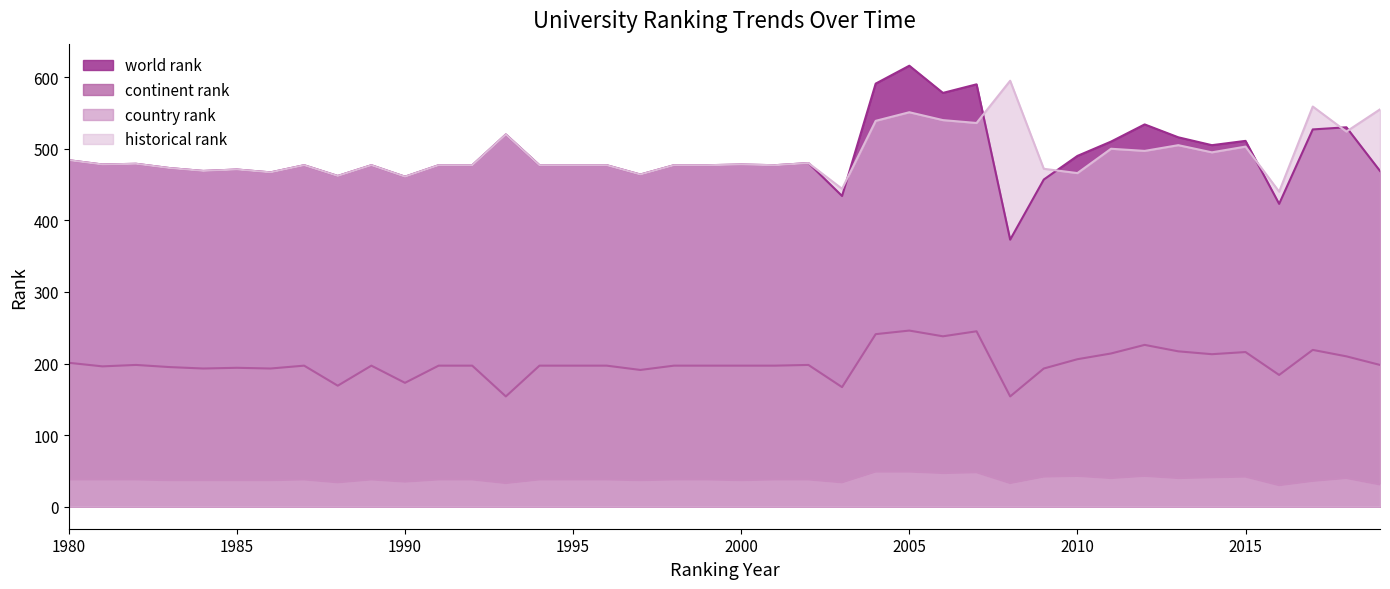

Which series changed the most between 2010 and 2017?

historical rank